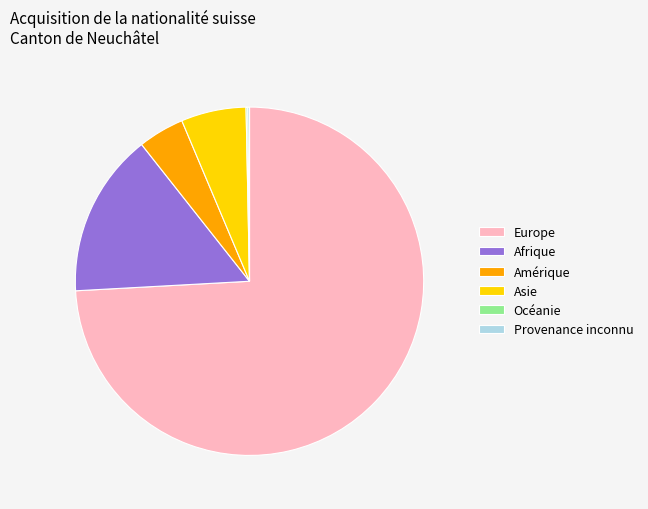

Which slice is the largest?

Europe